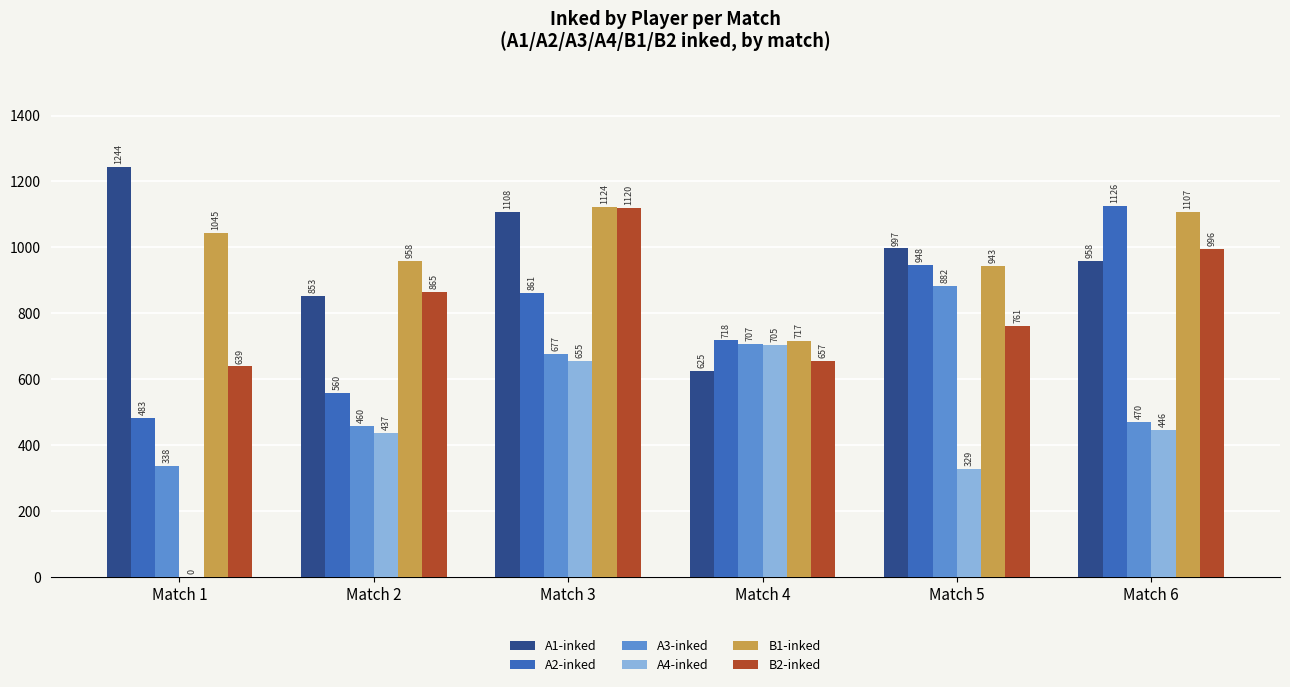

What is the highest value of the A2-inked series?

1126